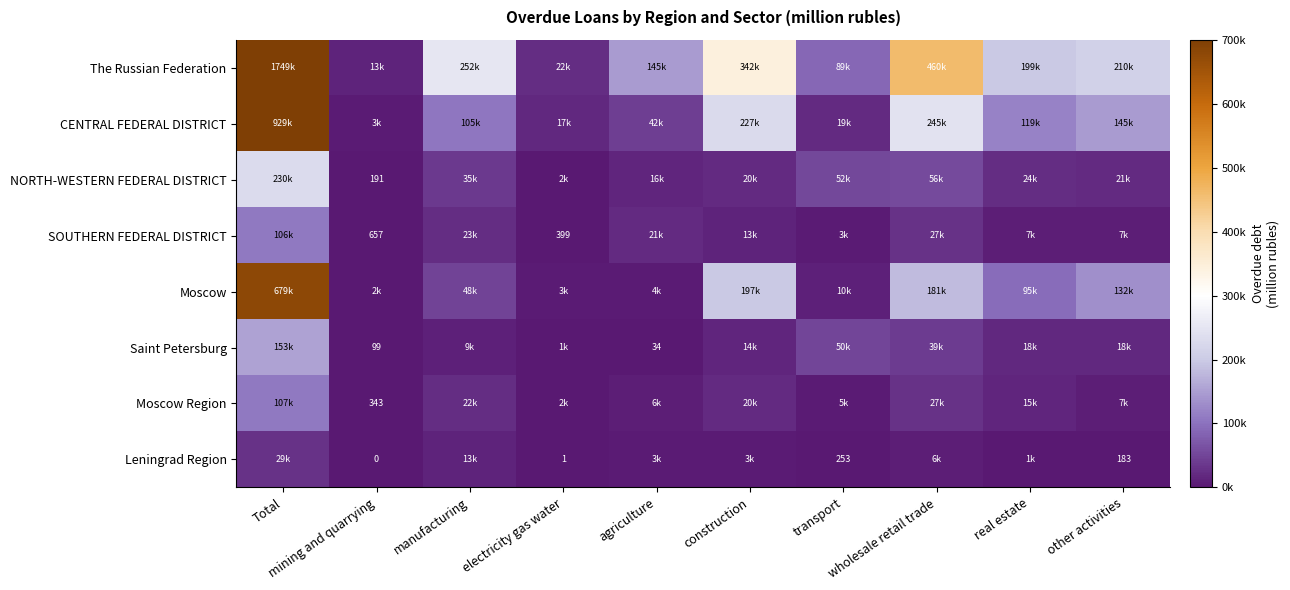

Count the number of data series in this chart.

8